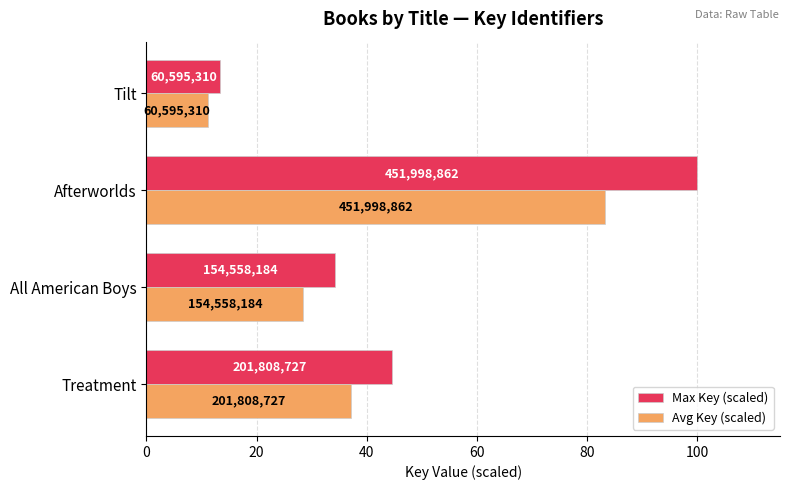

What are all the series names shown in the legend?

Max Key (scaled), Avg Key (scaled)